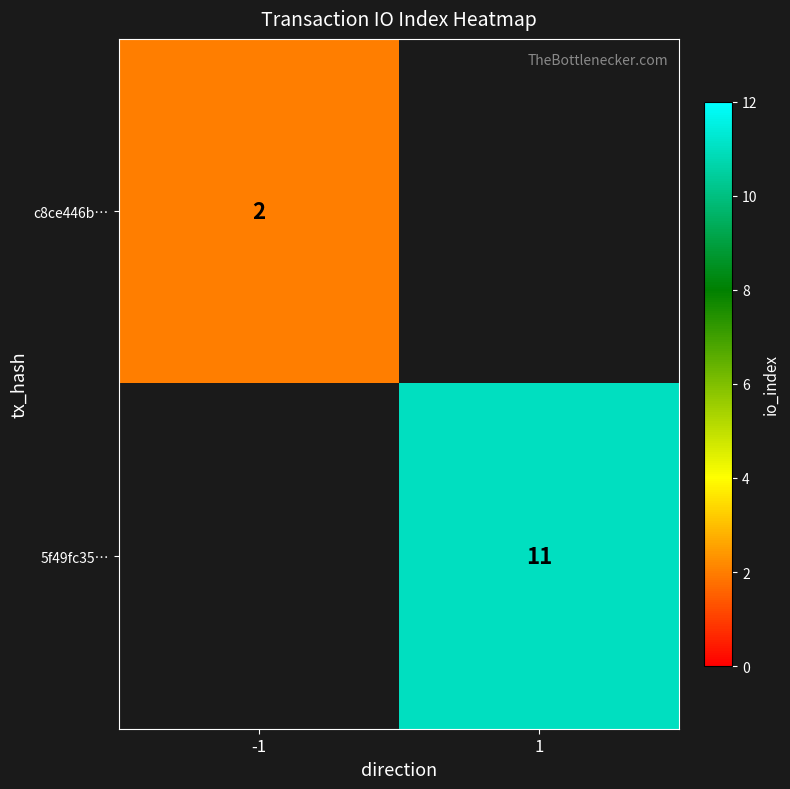

The 5f49fc35… series shows 5 at 1. True or false?

False